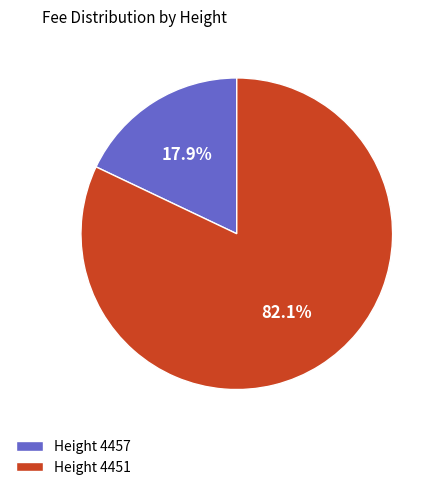

What is the largest slice in the pie chart?

Height 4451